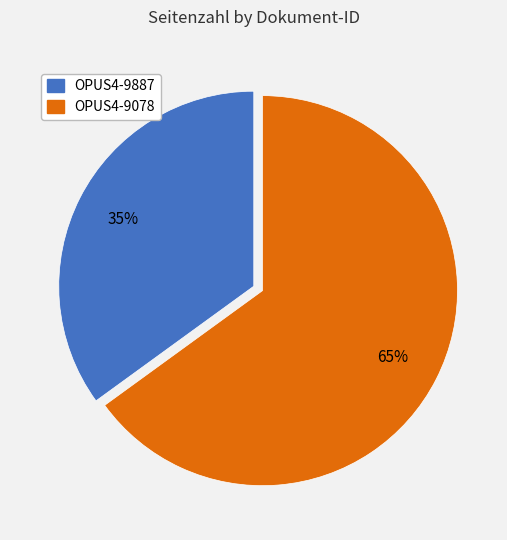

Combined, do OPUS4-9078 and OPUS4-9887 account for over 50%?

Yes